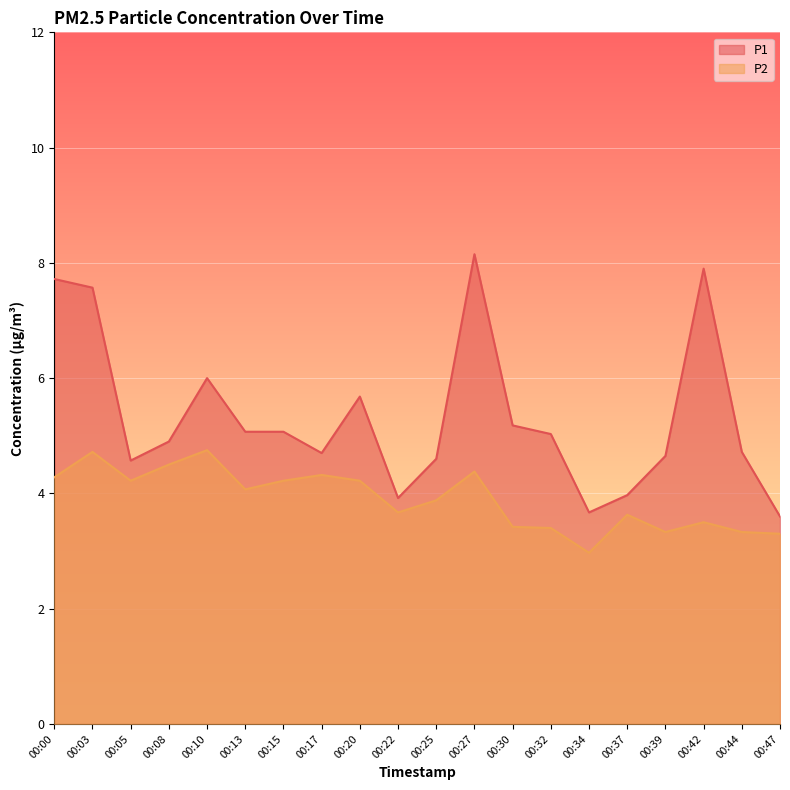

At which label is P2 closest to 3?

00:34